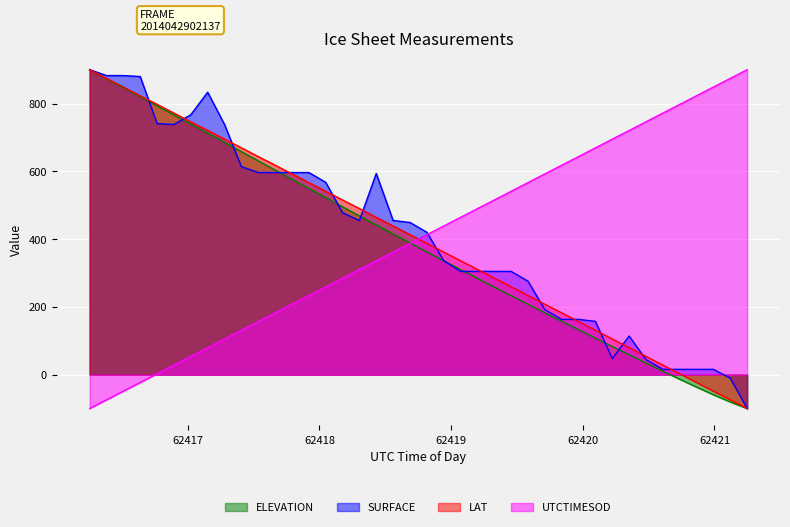

What is the highest value of the LAT series?

900.0